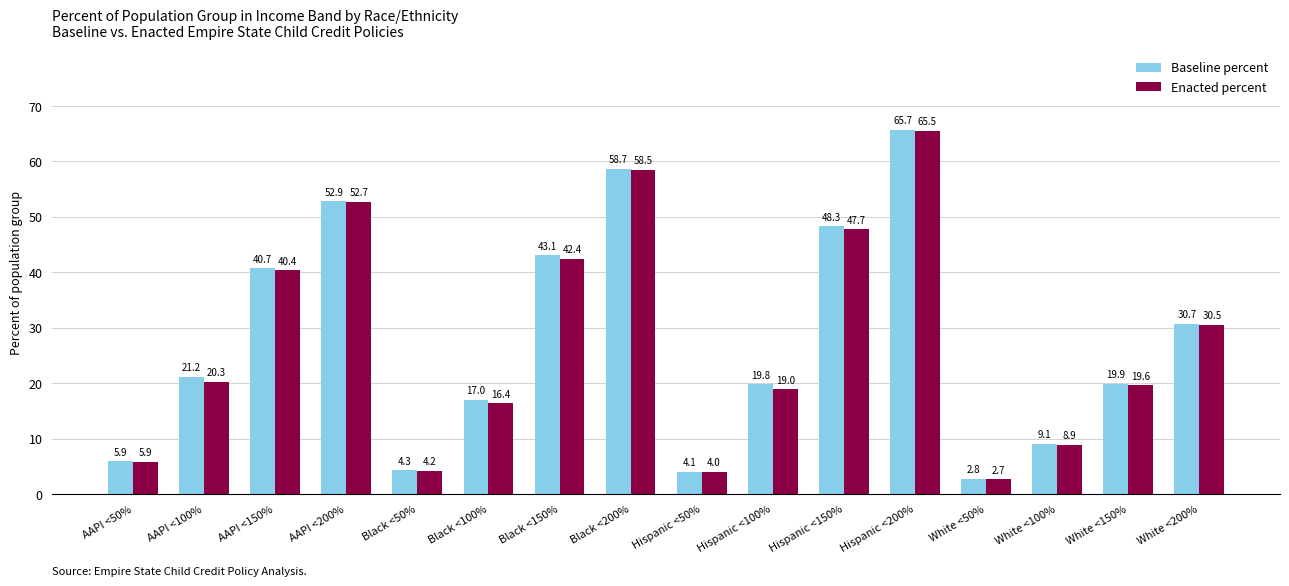

Which series has the largest total across all categories?

Baseline percent